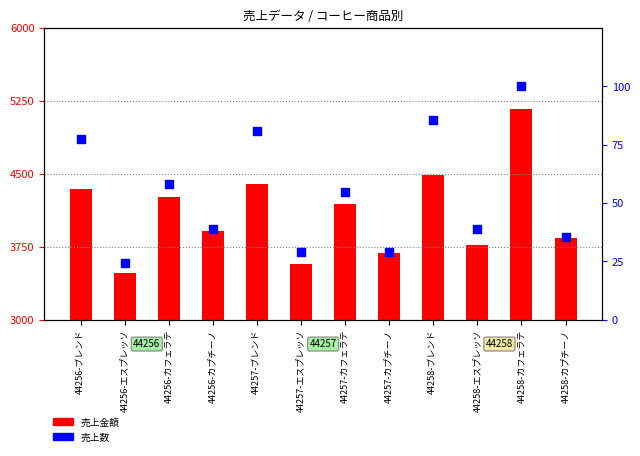

Is the value of 売上金額 at 44258-エスプレッソ greater than the value of 売上数 at 44256-カプチーノ?

Yes